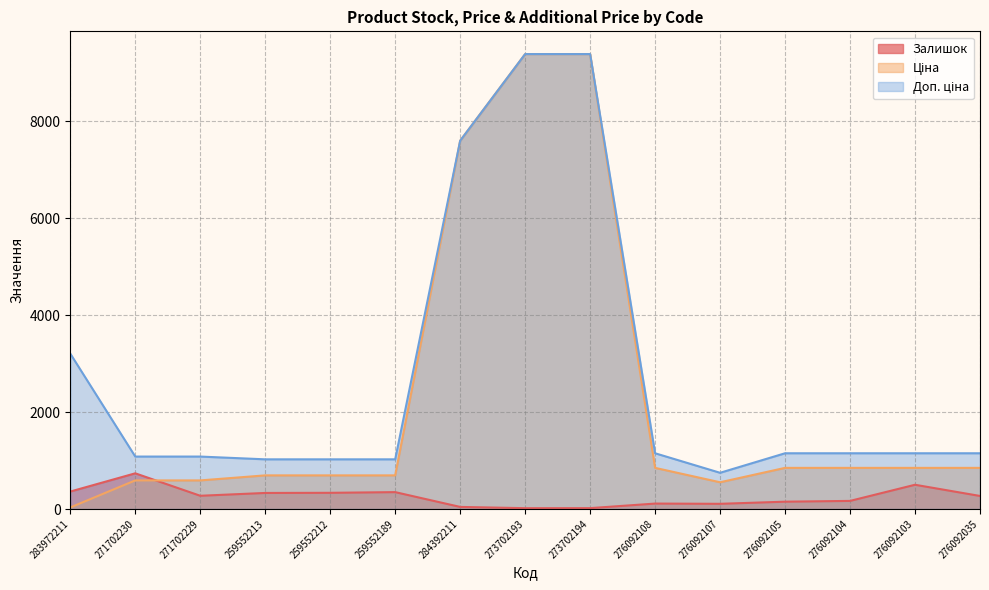

What is the label of the 4th point from the right?

276092105